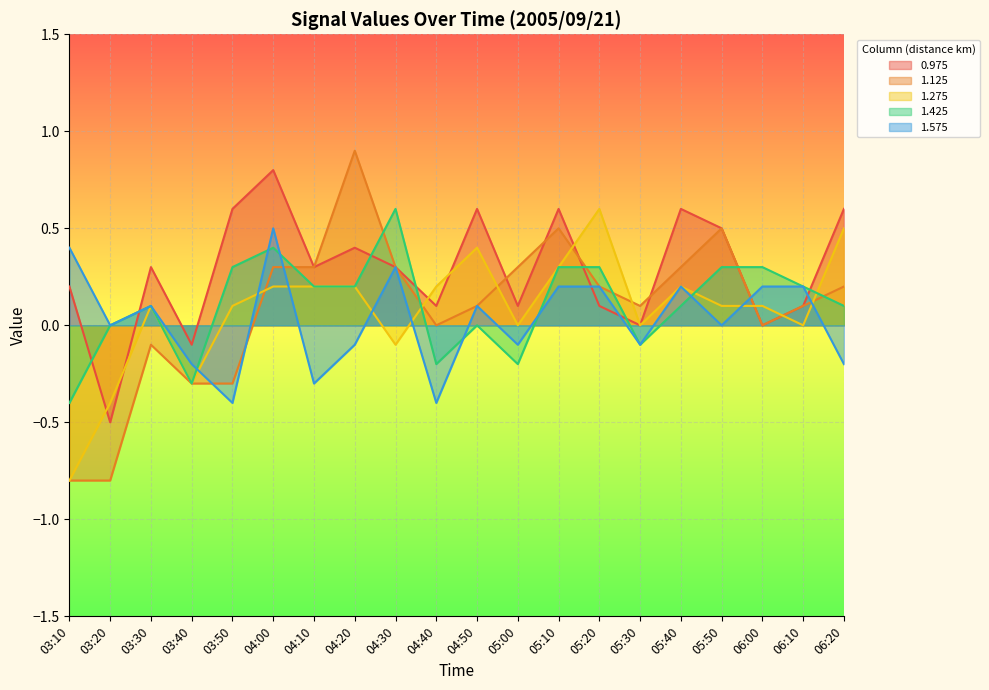

Between 03:20 and 03:40, which series saw the biggest shift?

1.125